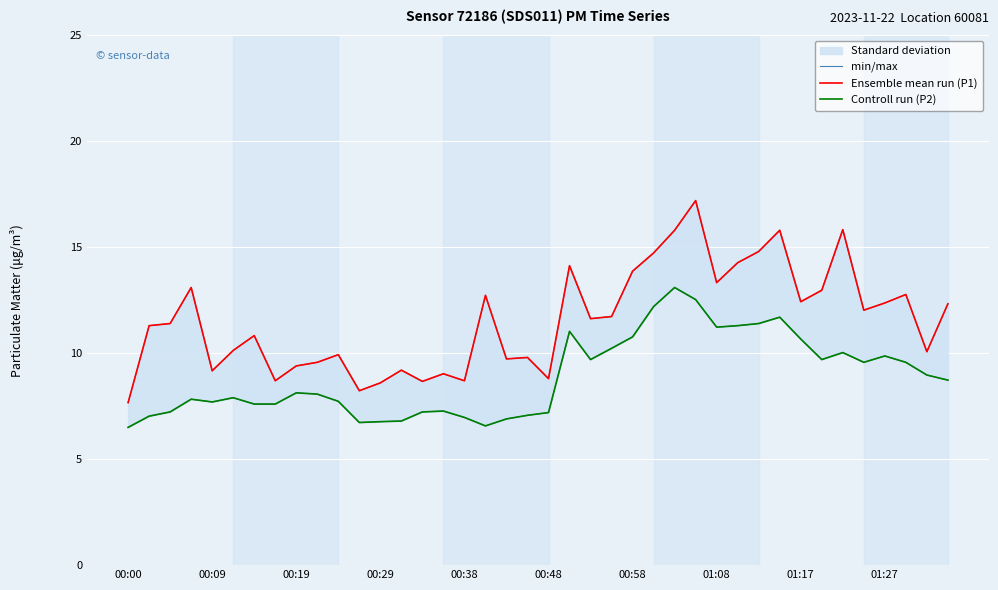

The value of min/max at 00:58 is 20.1. True or false?

False